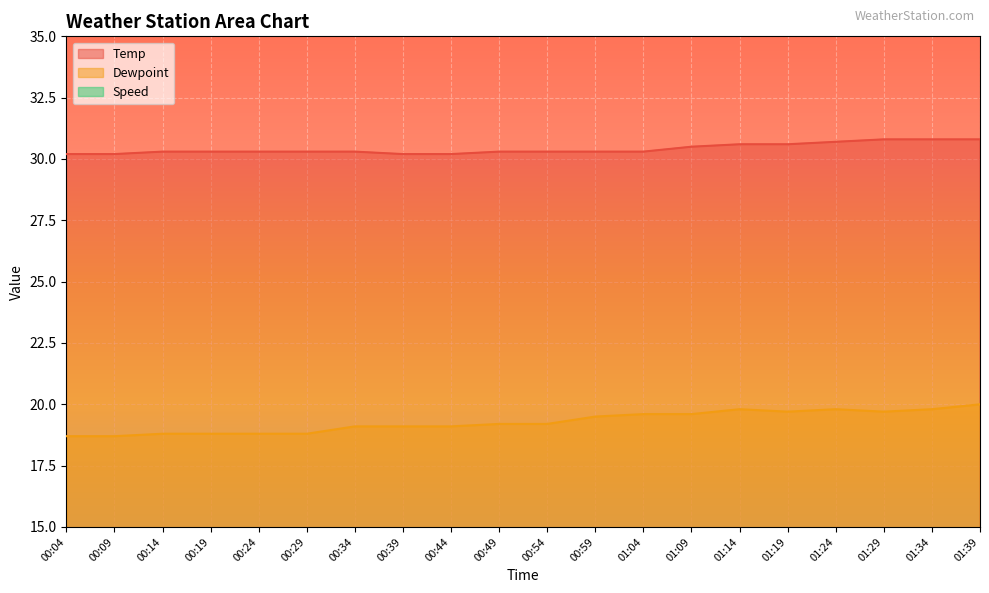

Rank the series by their maximum value, from lowest to highest.

Speed, Dewpoint, Temp